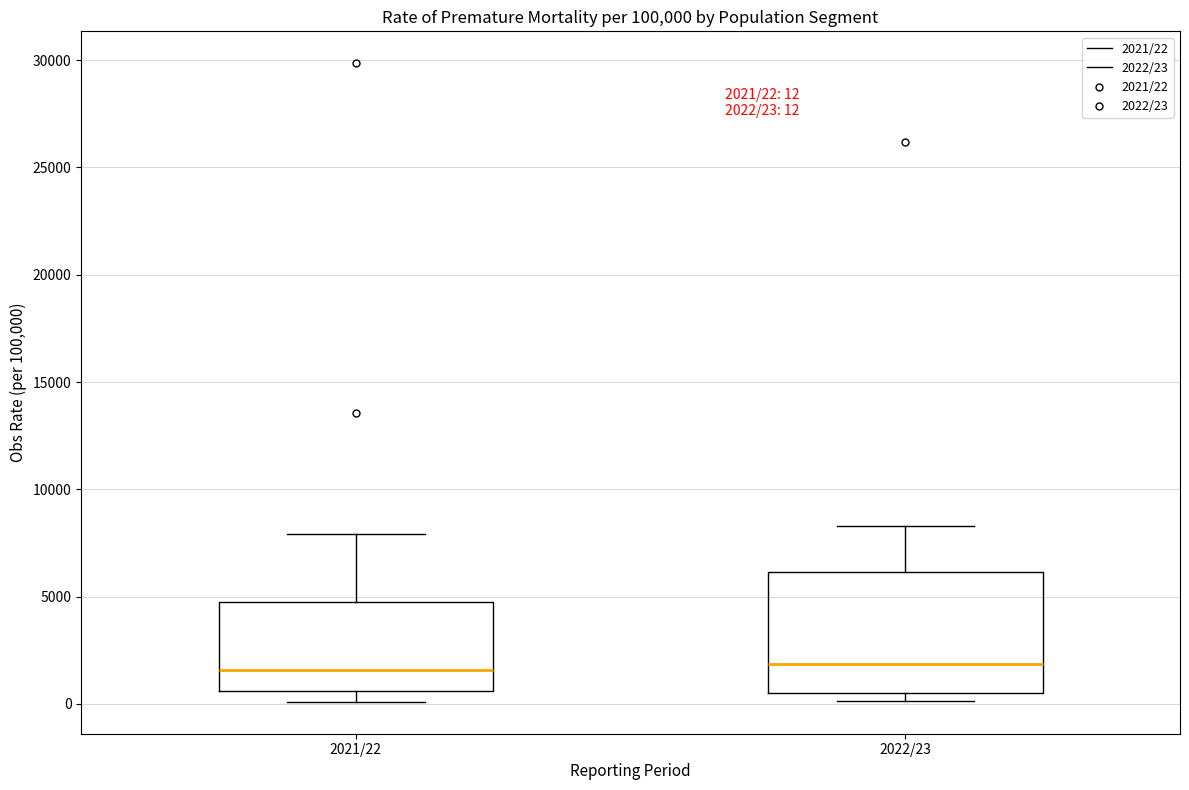

Which box is the tallest, from its lower edge to its upper edge?

2022/23